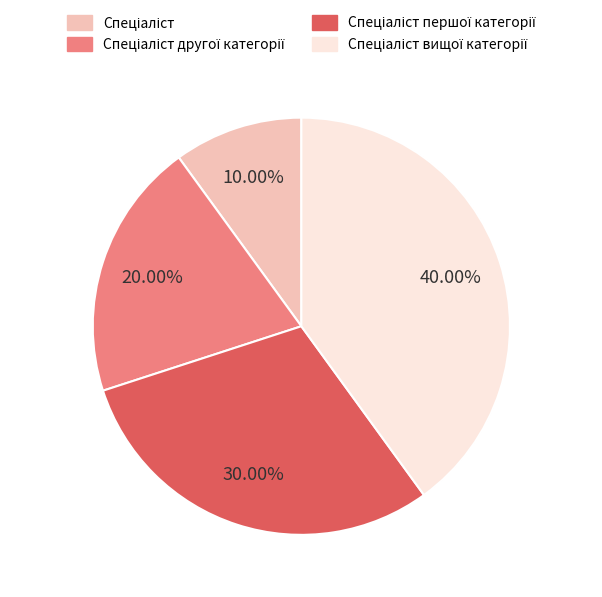

Is there any slice that represents more than half of the pie?

No